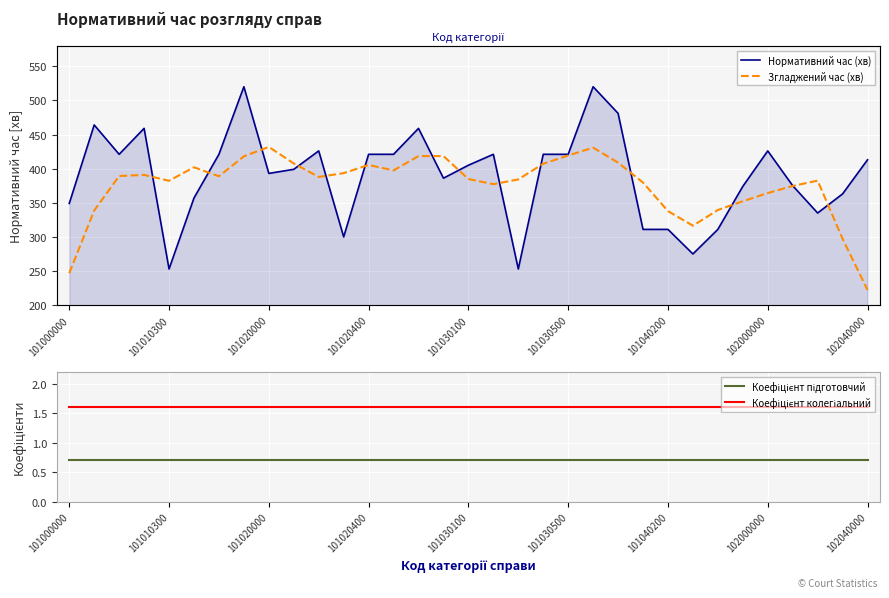

What is the difference between the Згладжений час (хв) values at 22 and 101030500?

6.8